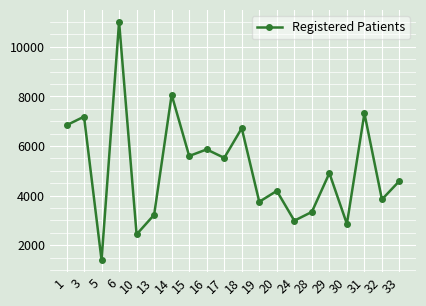

What is the smallest value displayed?

1398